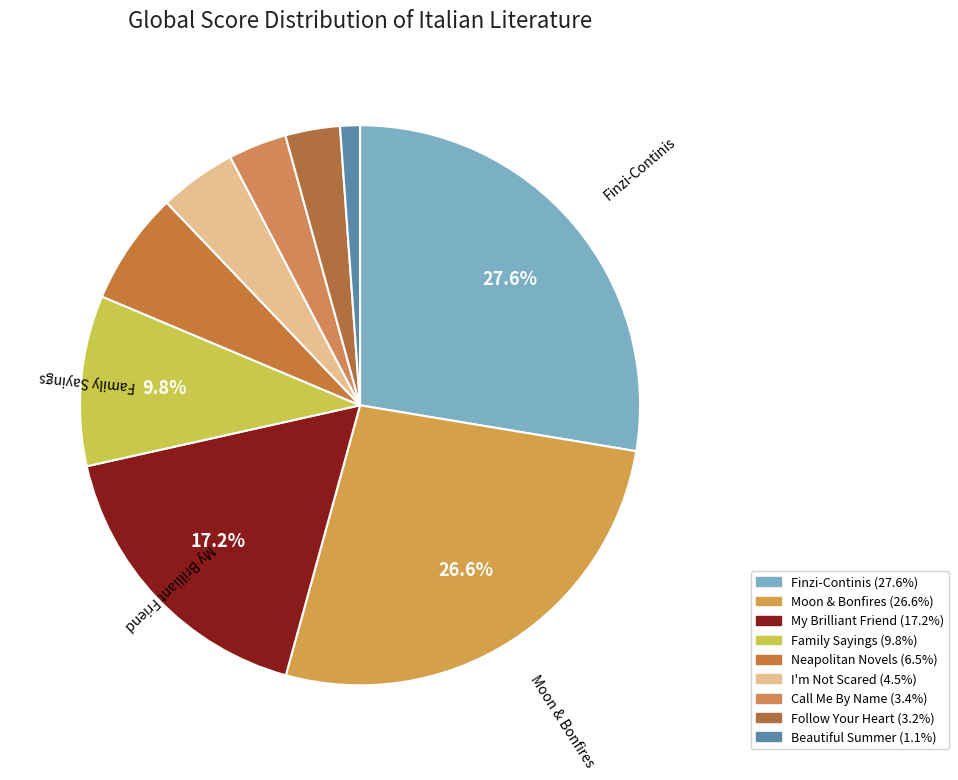

Which category has the biggest portion of the pie?

The Garden of the Finzi-Continis